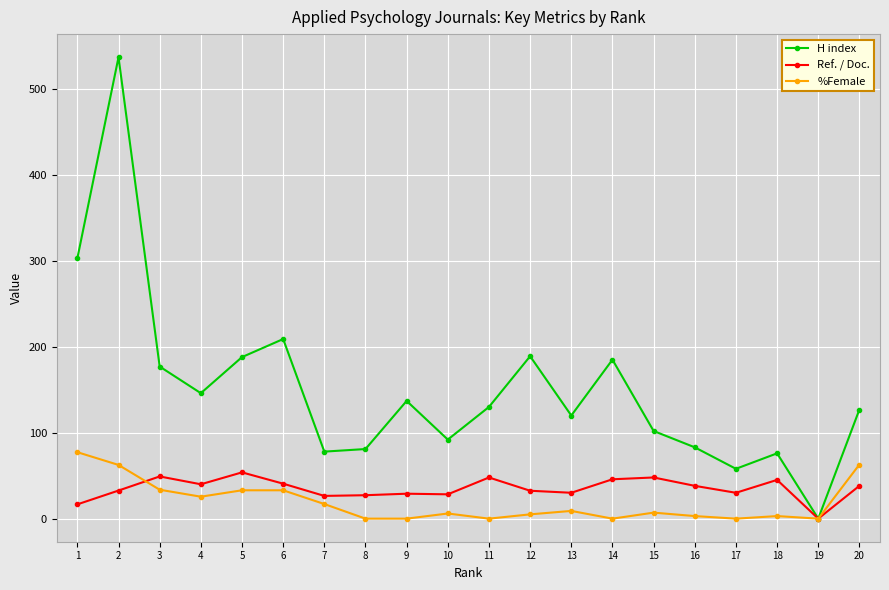

Does the chart have visible grid lines?

Yes